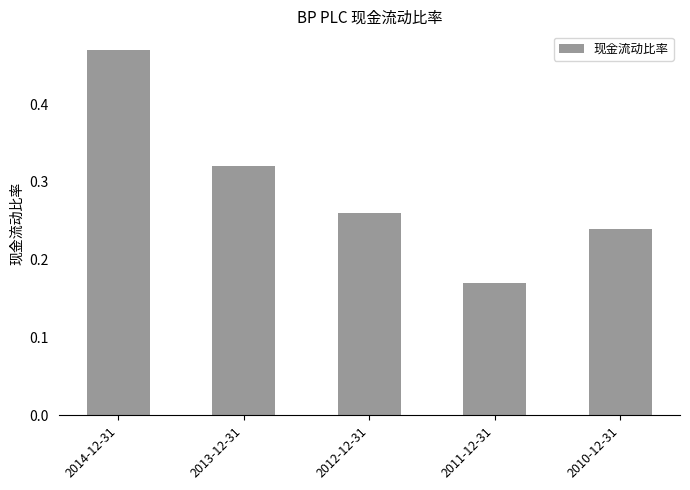

Count the values in the range 0 to 1.

5